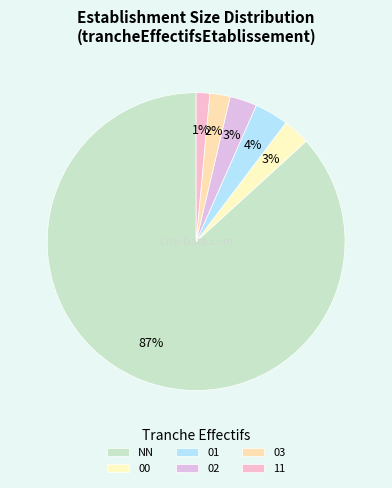

Count the number of slices in the pie.

6